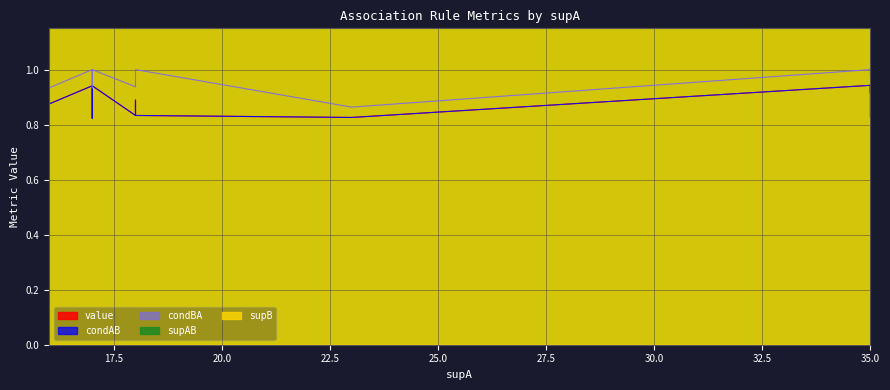

True or false: value has more than 1 points higher than both neighbors.

False